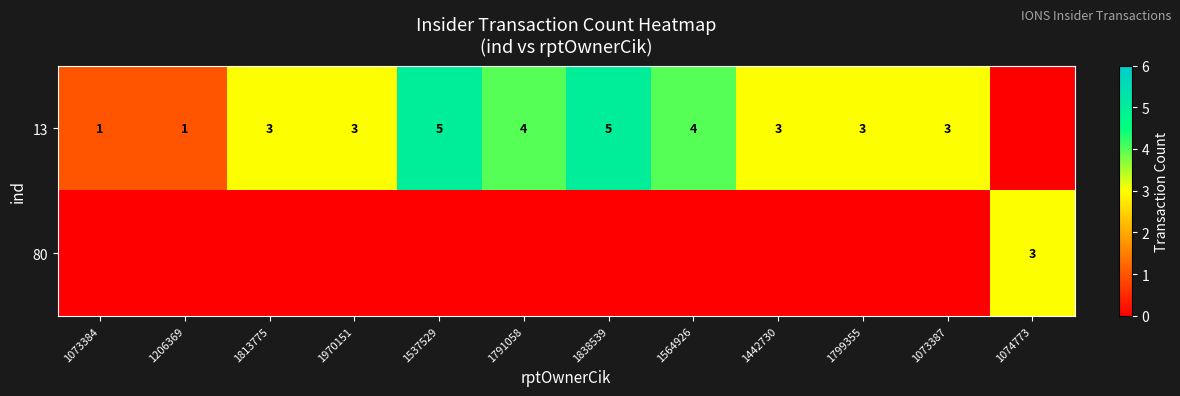

What is the sum of the 13 values at 1970151 and 1791058?

7